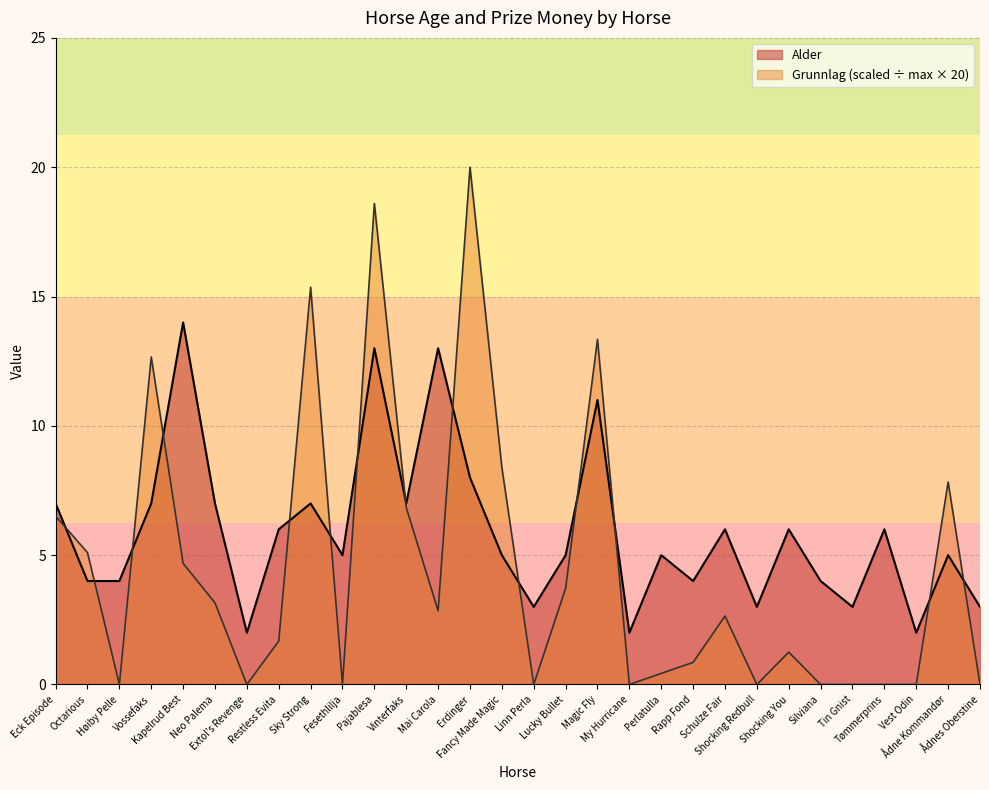

What is the difference between the highest and lowest values at Linn Perla?

3.0